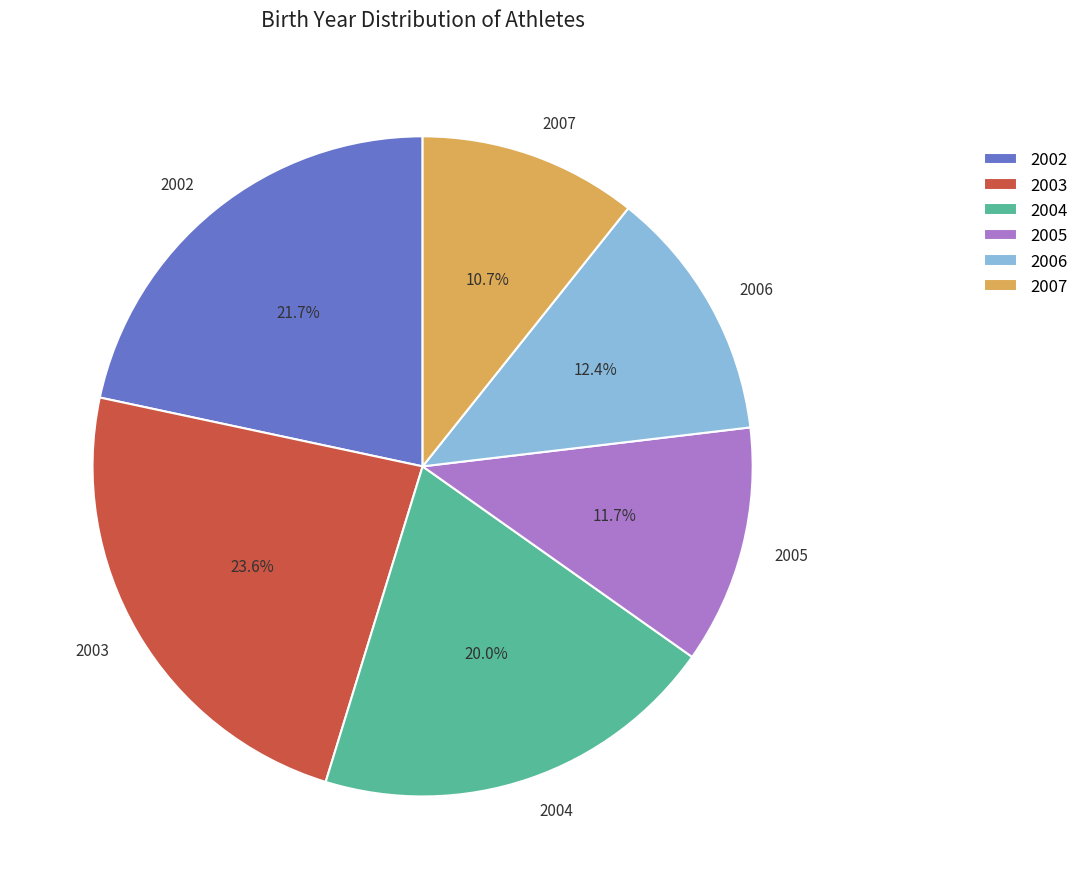

What is the smallest slice in the pie chart?

2007